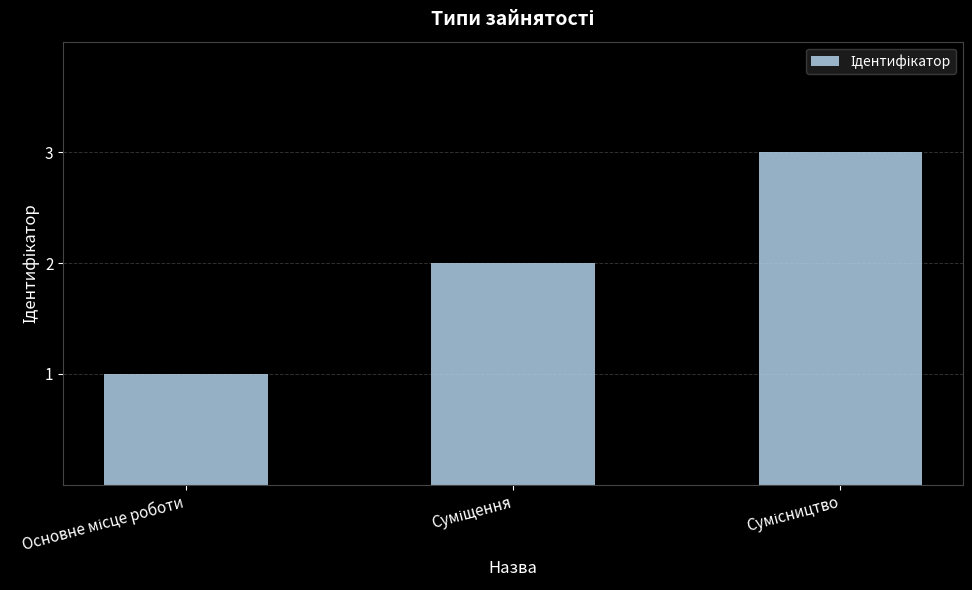

What is the maximum value shown in the chart?

3